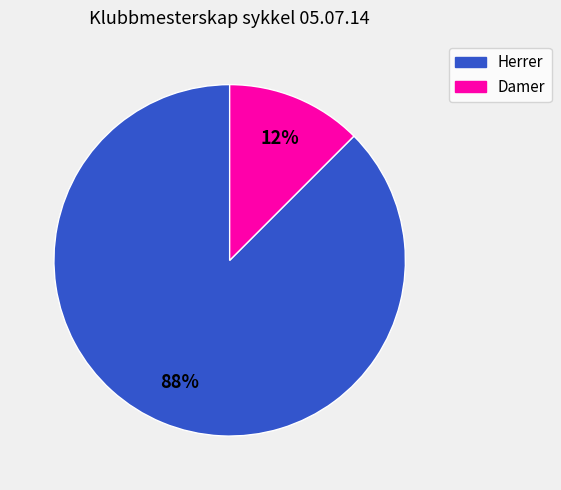

Combined, do Damer and Herrer account for over 50%?

Yes